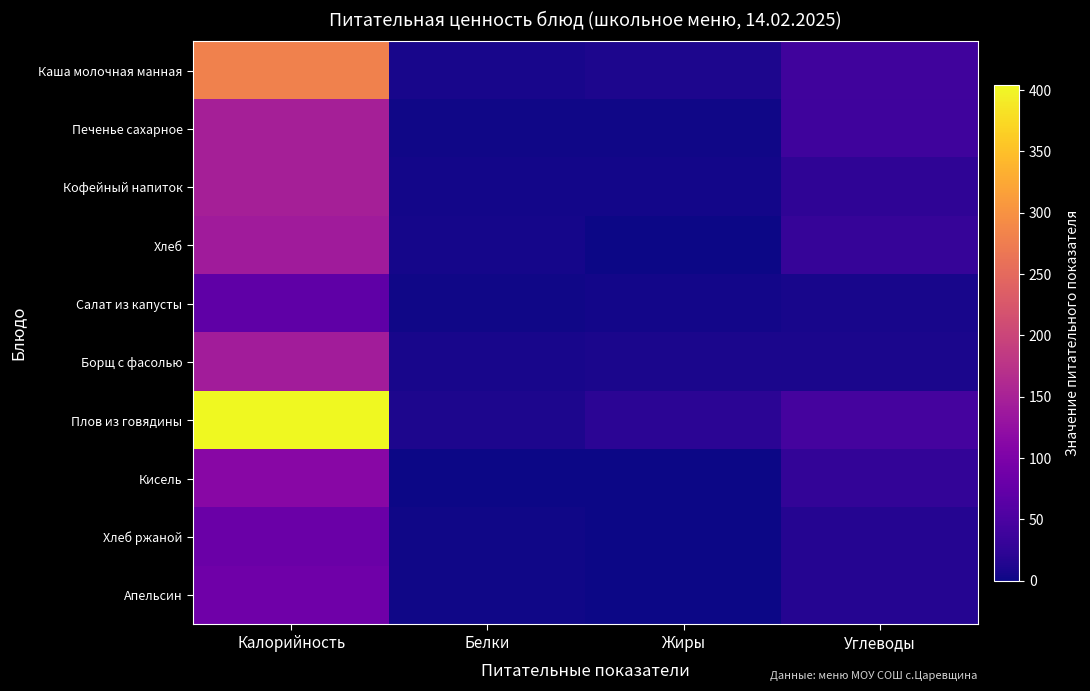

What is the spread (max minus min) of values at Жиры?

22